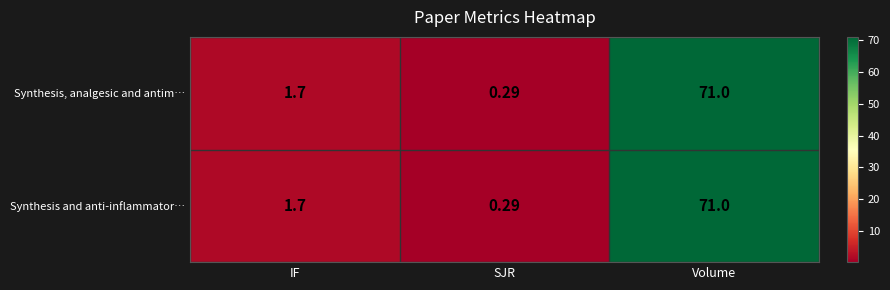

List the labels in order of Synthesis, analgesic and antim… value, smallest first.

SJR, IF, Volume